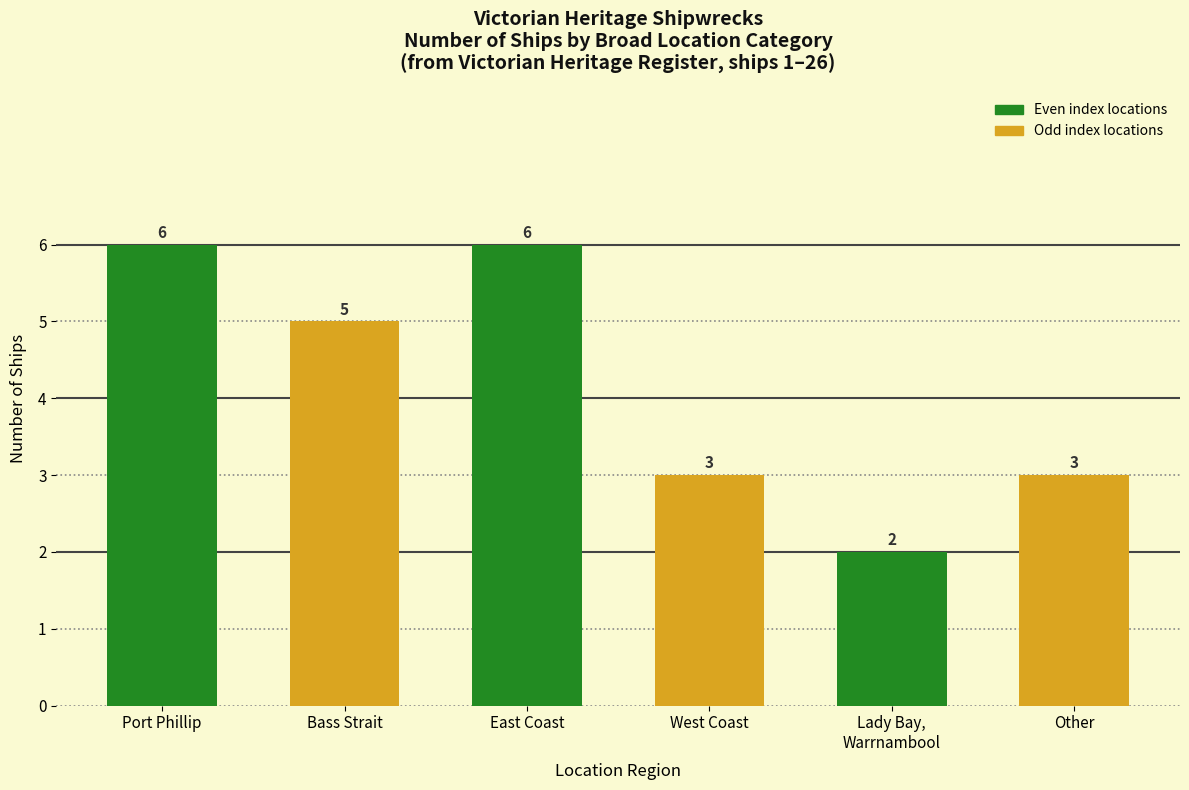

Which category has the lowest value across all series?

Lady Bay,
Warrnambool